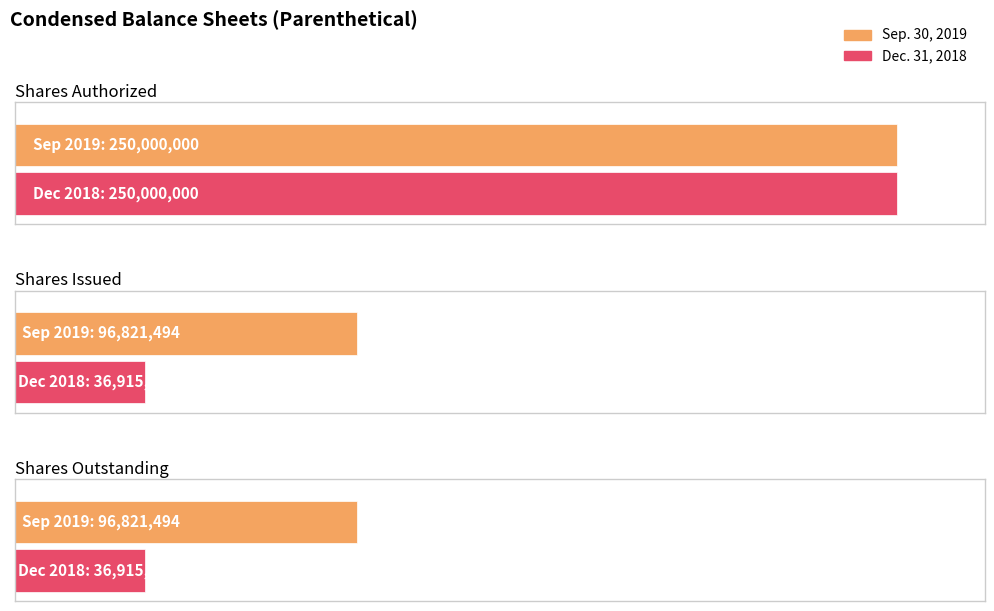

Is the value of Dec. 31, 2018 at Shares Issued greater than the value of Sep. 30, 2019 at Shares Outstanding?

No